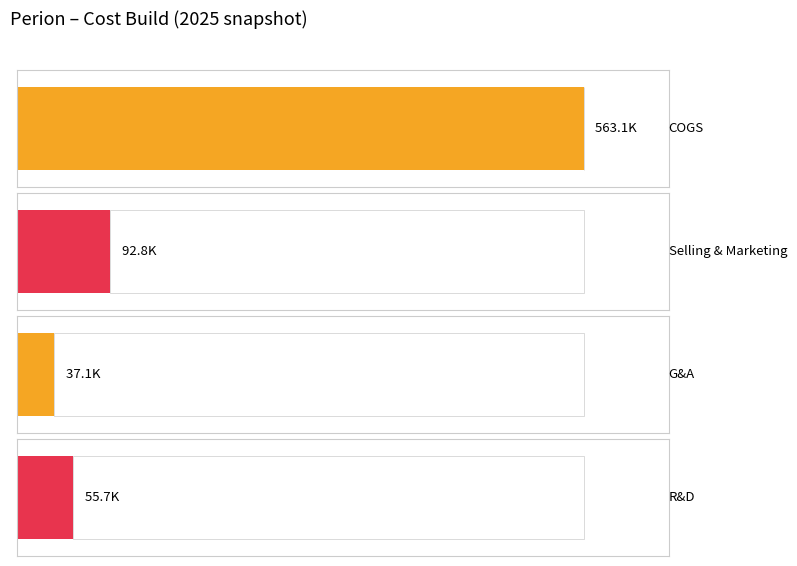

Rank the series by their maximum value, from lowest to highest.

General & Administrative, Research & Development, Selling & Marketing, COGS